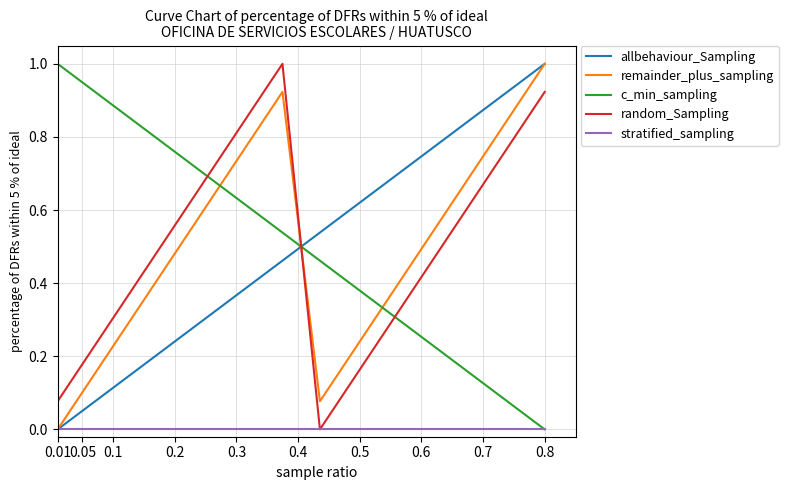

What is the highest value of the random_Sampling series?

1.0